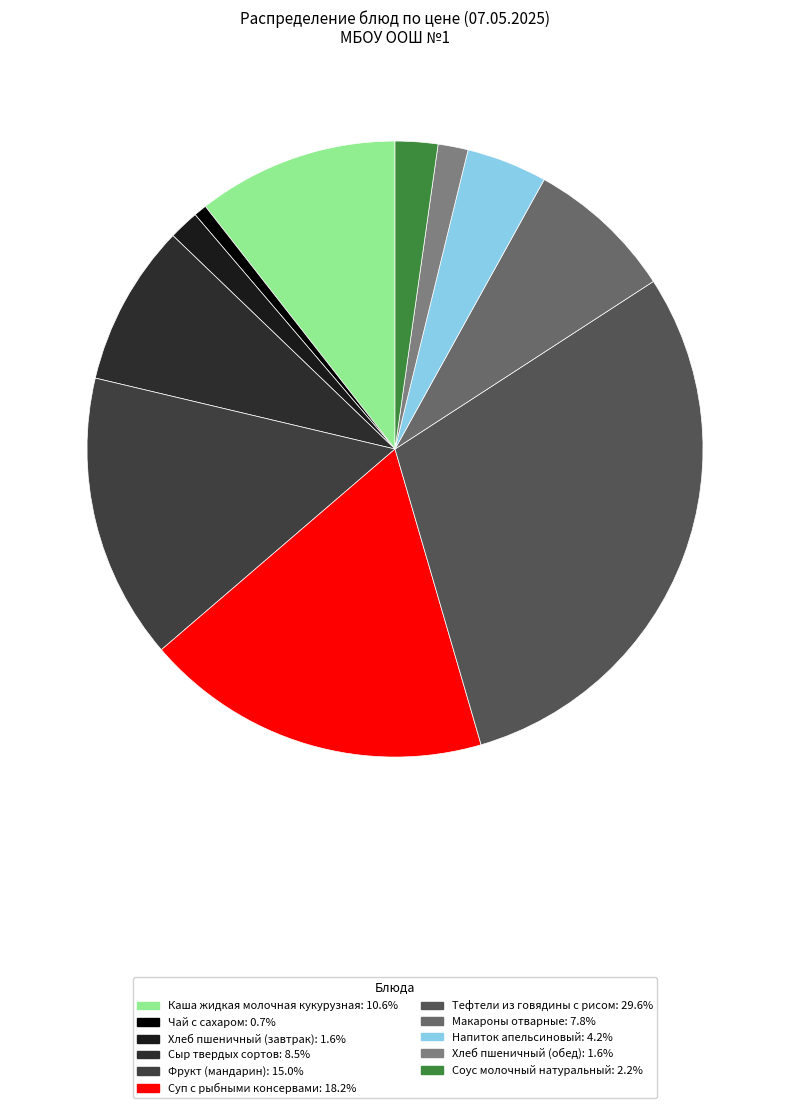

Does any single category account for the majority?

No